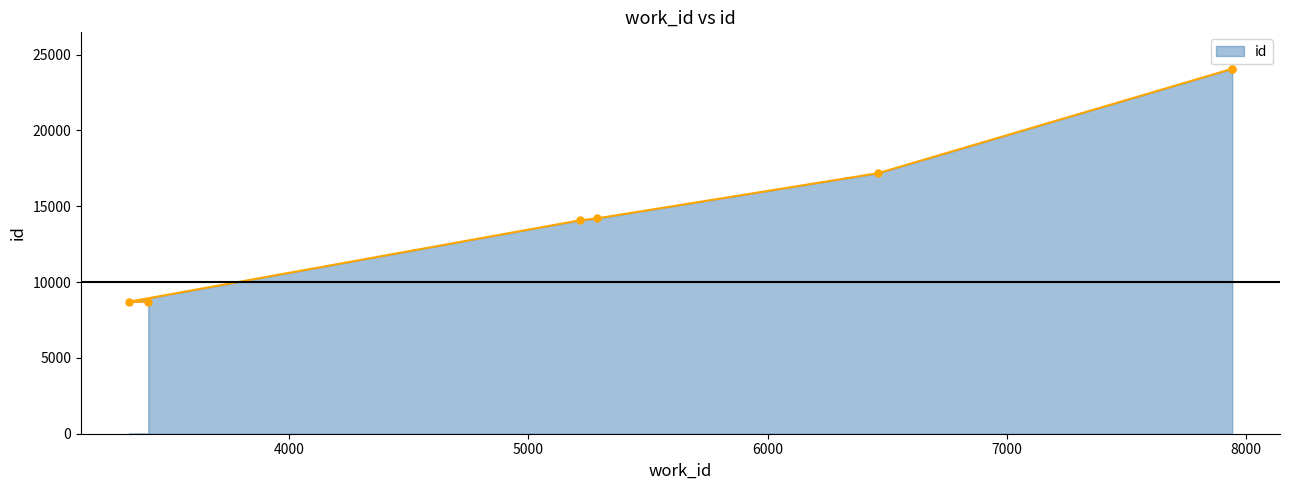

Count the number of values greater than 14206.

3